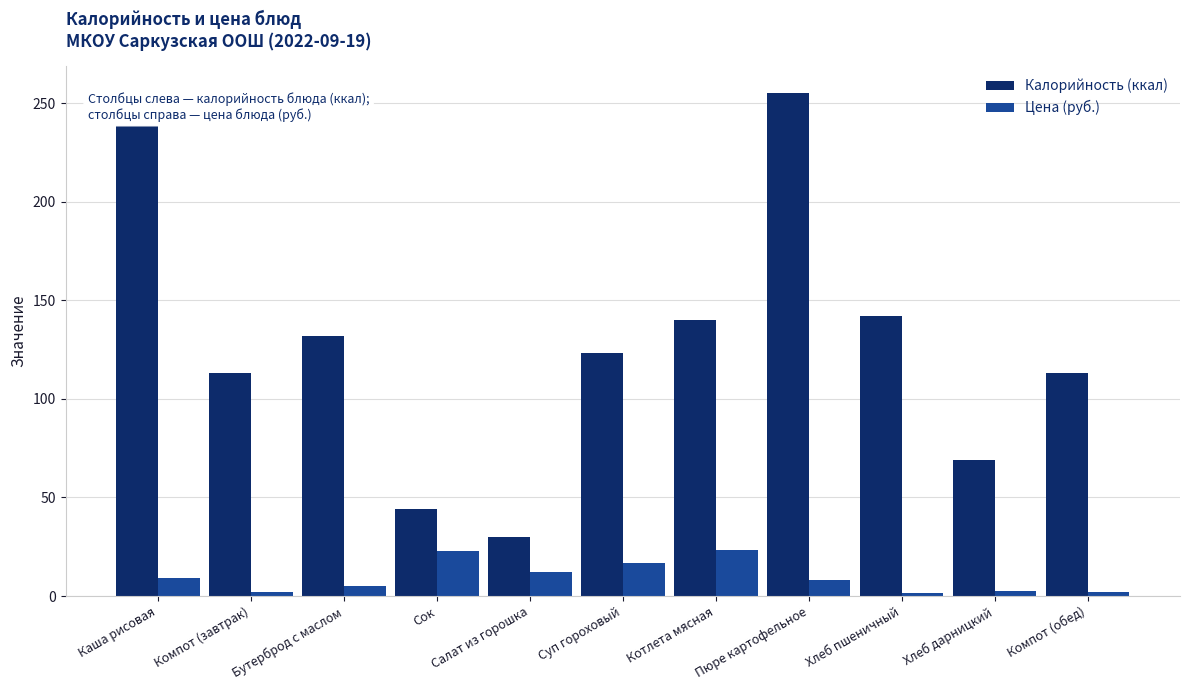

Is the value of Цена (руб.) at Салат из горошка greater than the value of Калорийность (ккал) at Хлеб пшеничный?

No